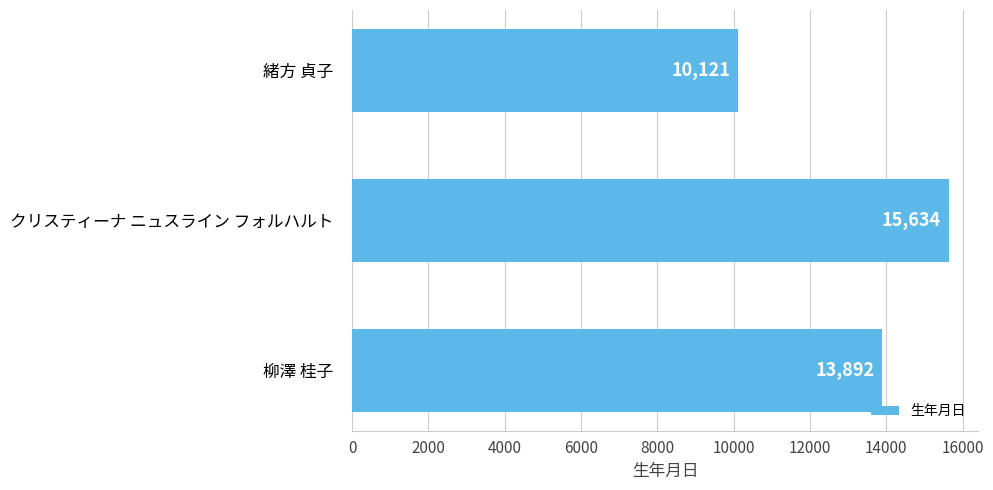

Reading top to bottom, what are all the values shown in this chart?

10121	15634	13892